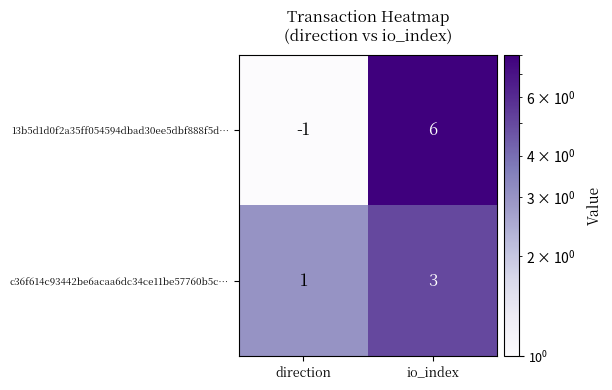

Reading left to right, list all the values displayed in this chart.

13b5d1d0f2a35ff054594dbad30ee5dbf888f5d…: -1	6
c36f614c93442be6acaa6dc34ce11be57760b5c…: 1	3